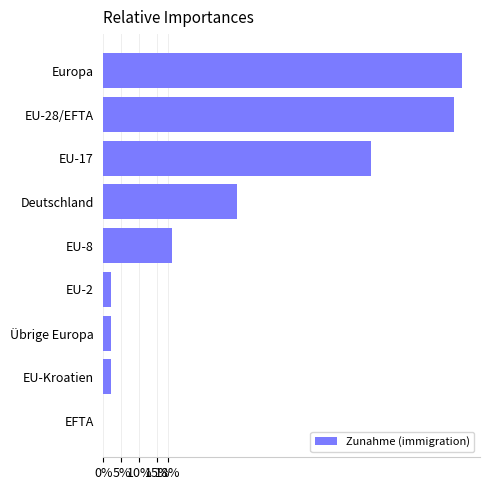

Are the bars horizontal?

Yes